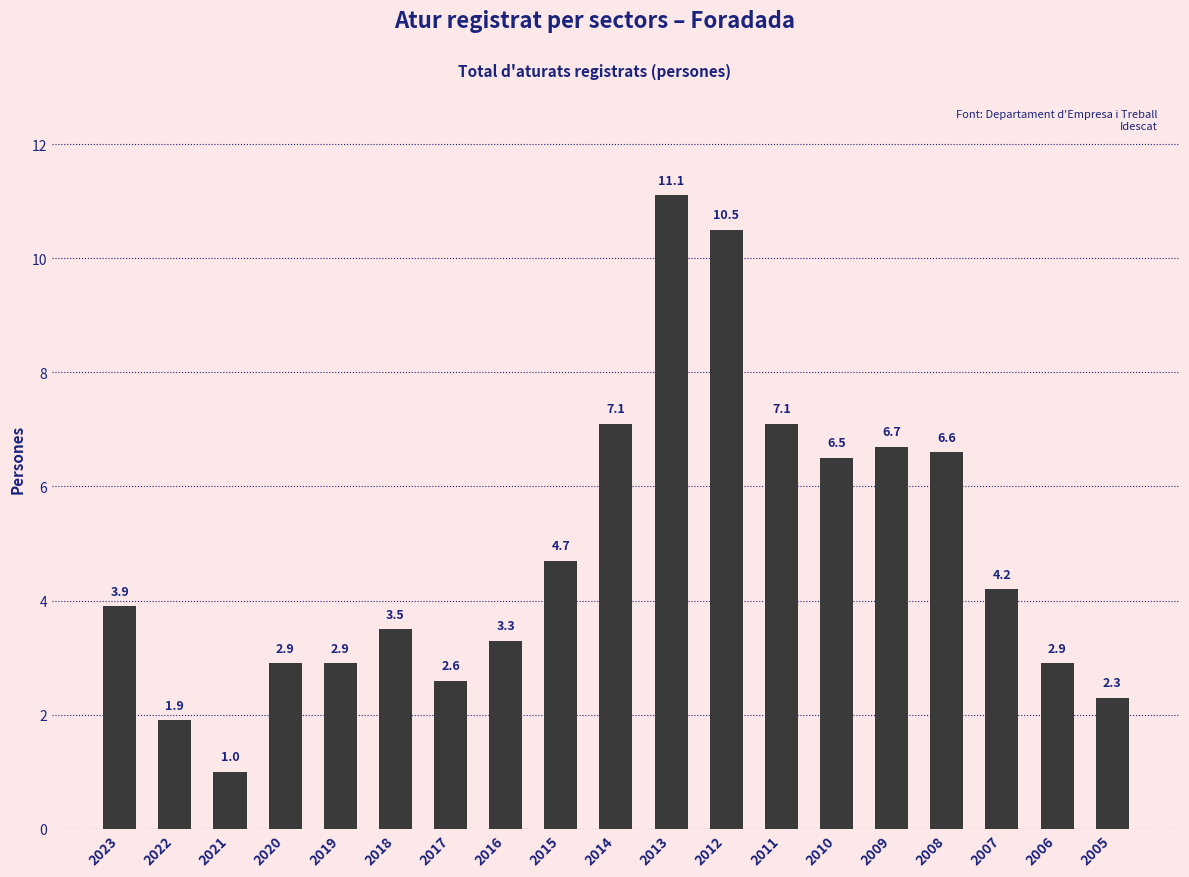

How many data points does each series have?

19